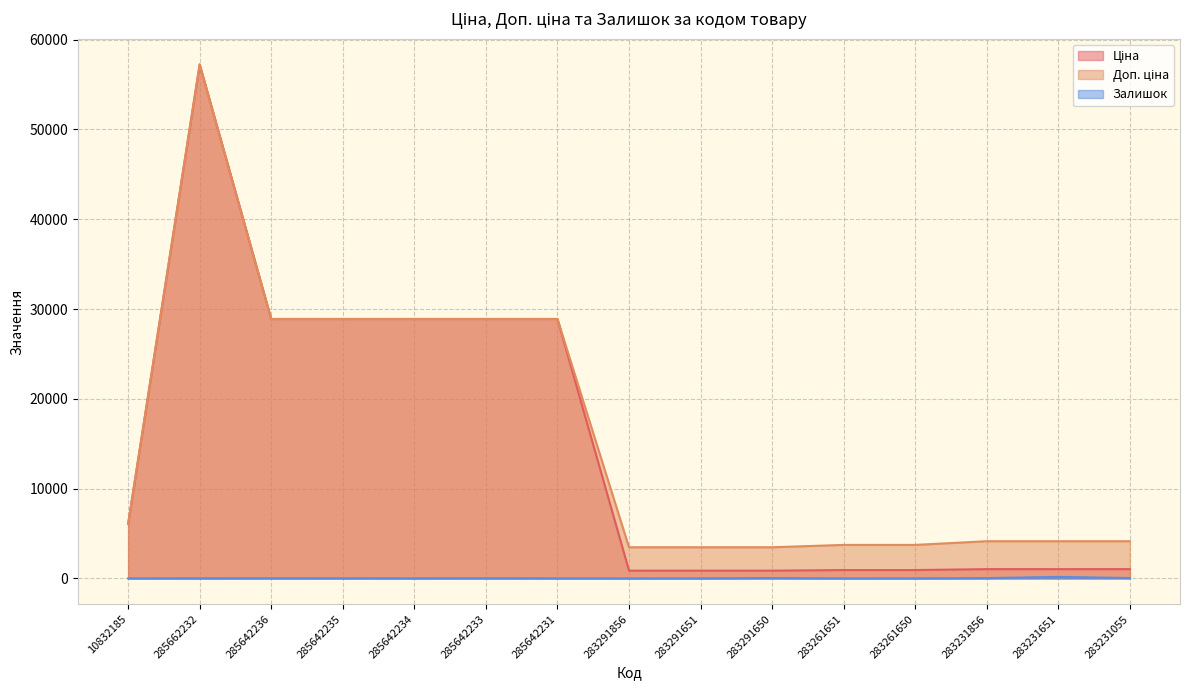

At which label is Доп. ціна closest to 30353?

285642236